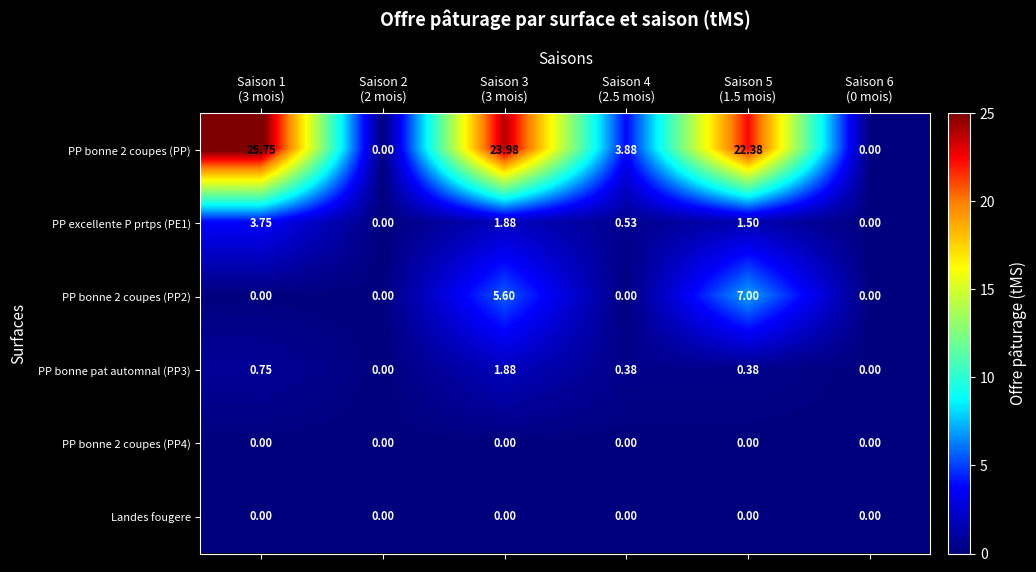

How many values in PP bonne 2 coupes (PP) are above zero?

4